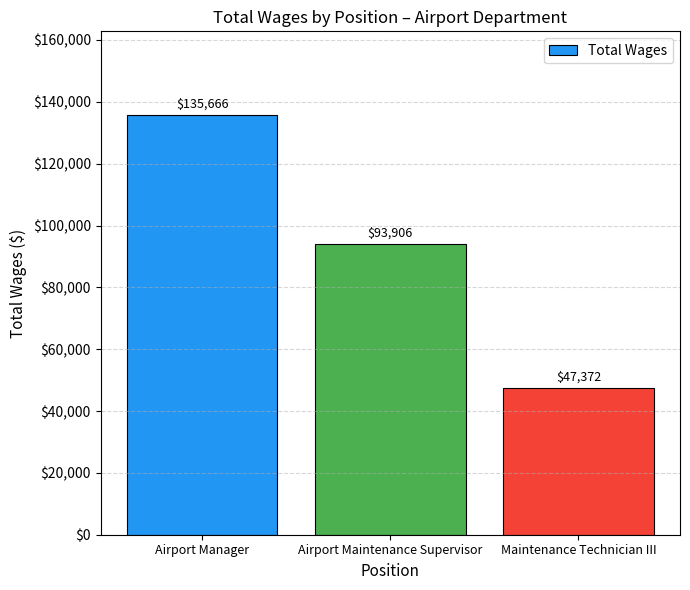

At which category does the chart reach its peak across all series?

Airport Manager